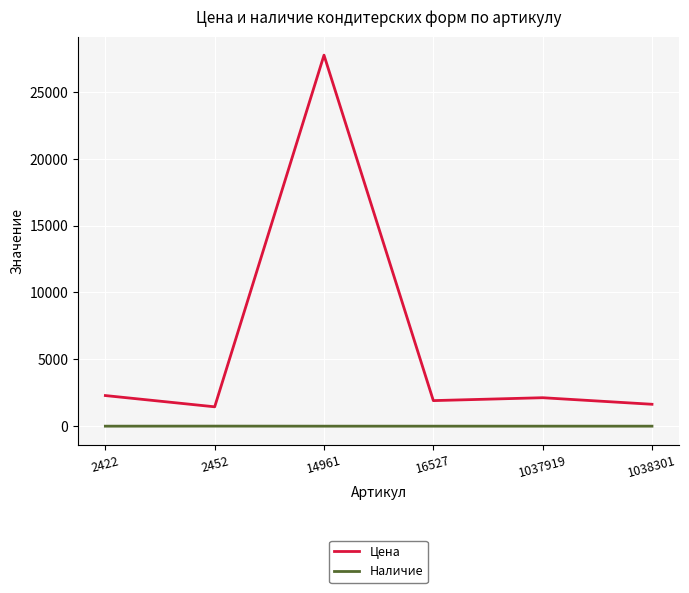

The Цена series shows 2128 at 1037919. True or false?

True